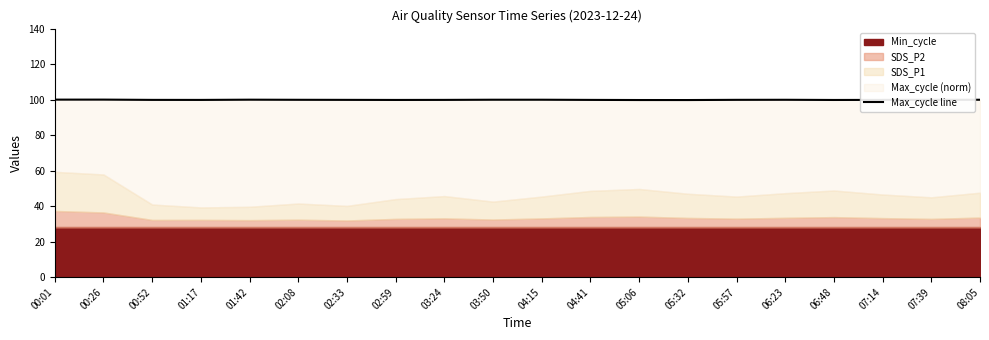

True or false: there are more than 1 points higher than both neighbors.

True